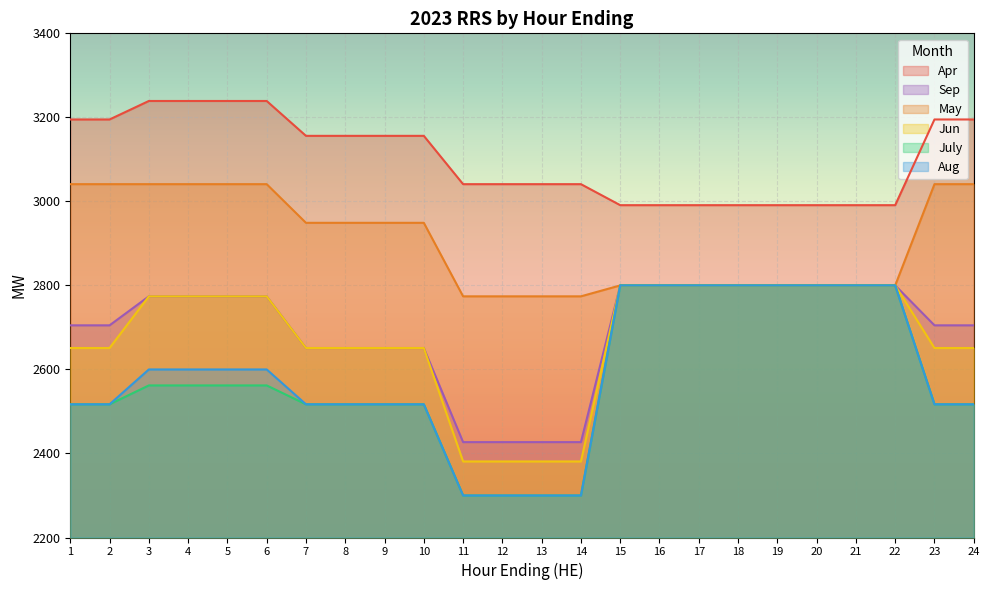

What is the total value across all series at 17?

16991